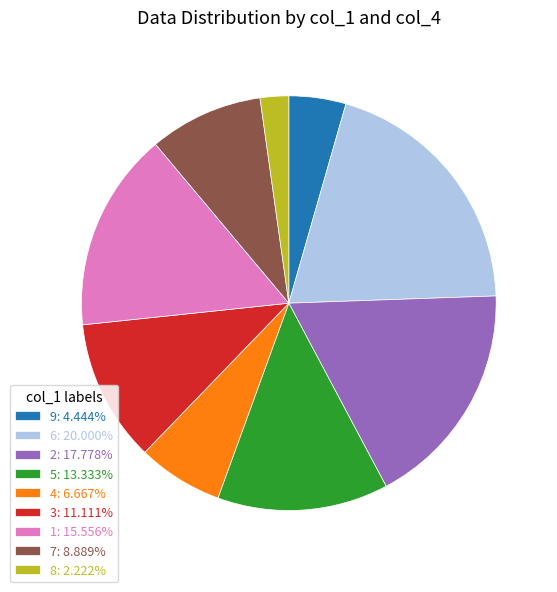

Approximately how many times larger is the value at 1: 15.556% compared to 6: 20.000%?

0.8